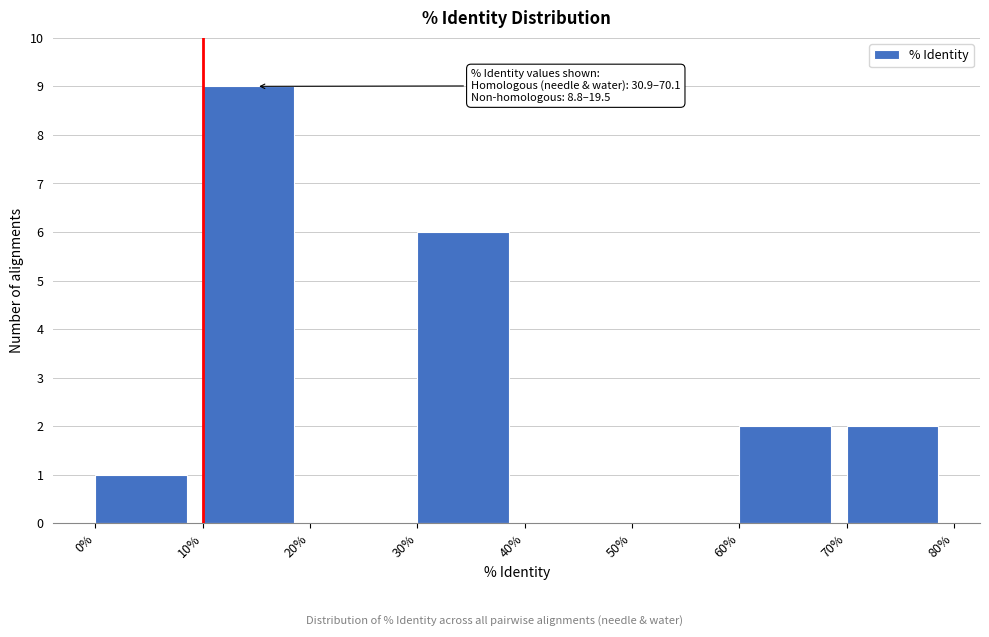

Which range on the x-axis has the tallest bar?

10% to 20%